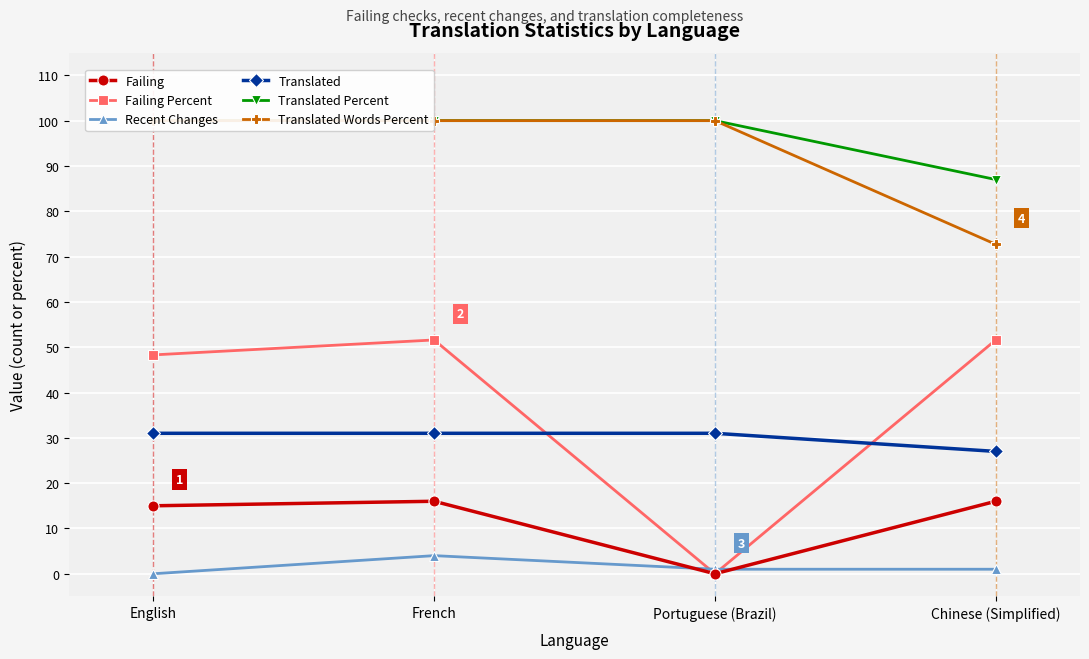

Which series changed the most between English and Chinese (Simplified)?

Translated Words Percent